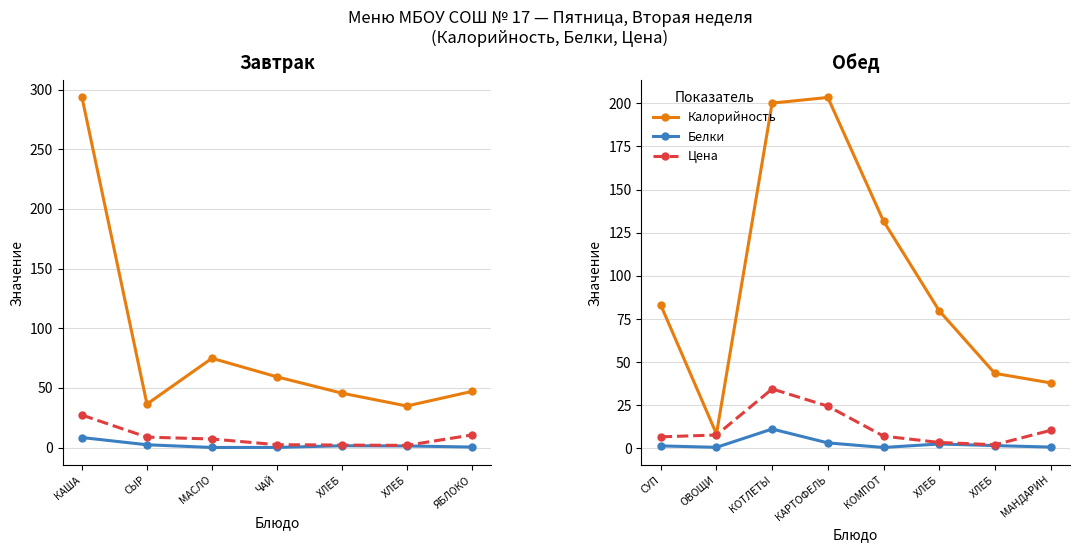

True or false: Белки and Цена intersect in this chart.

False